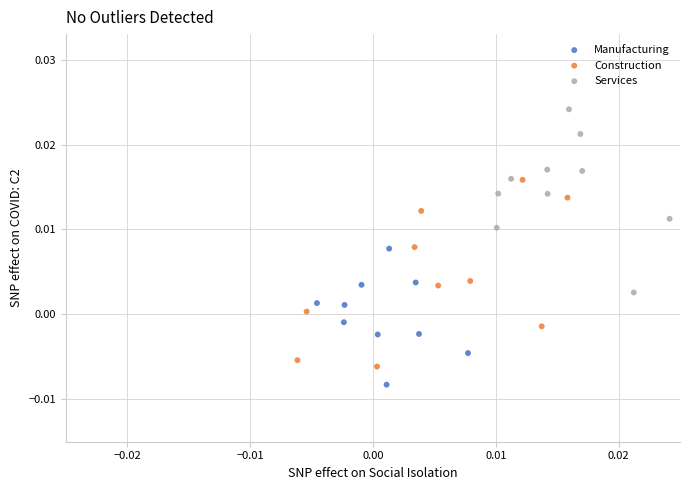

Which series has the widest spread of Y values?

Construction